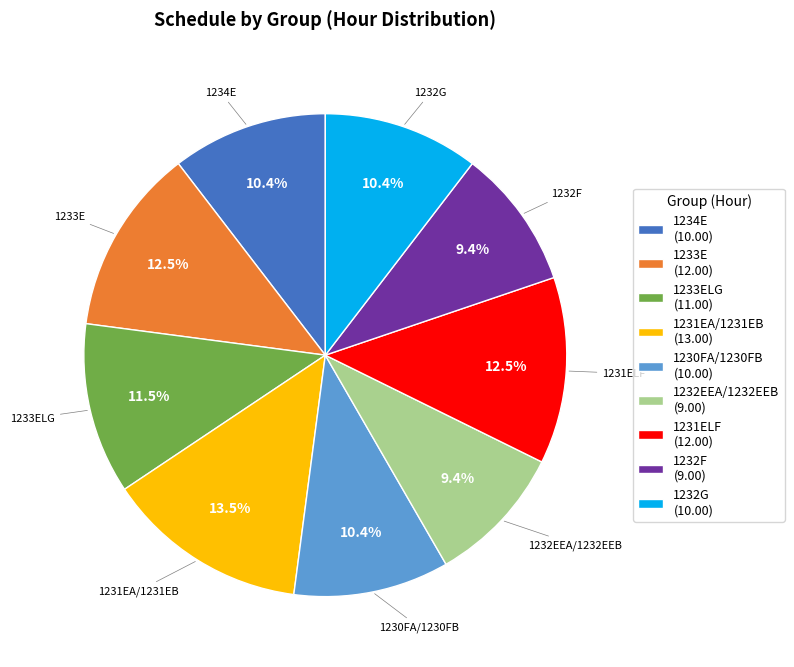

Is there any slice that represents more than half of the pie?

No